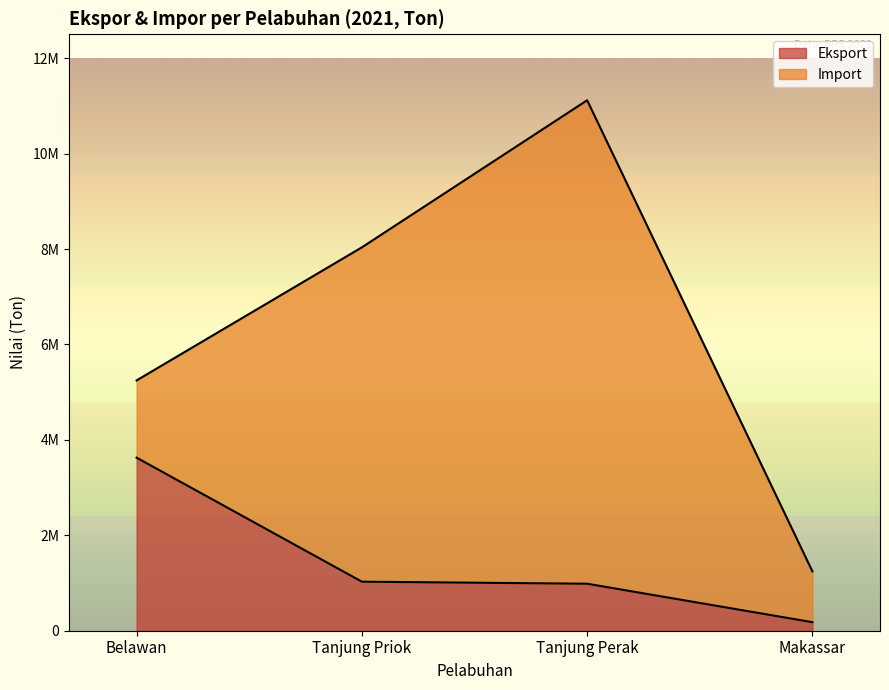

What is the sum of the values at Tanjung Perak and Belawan?

4611762